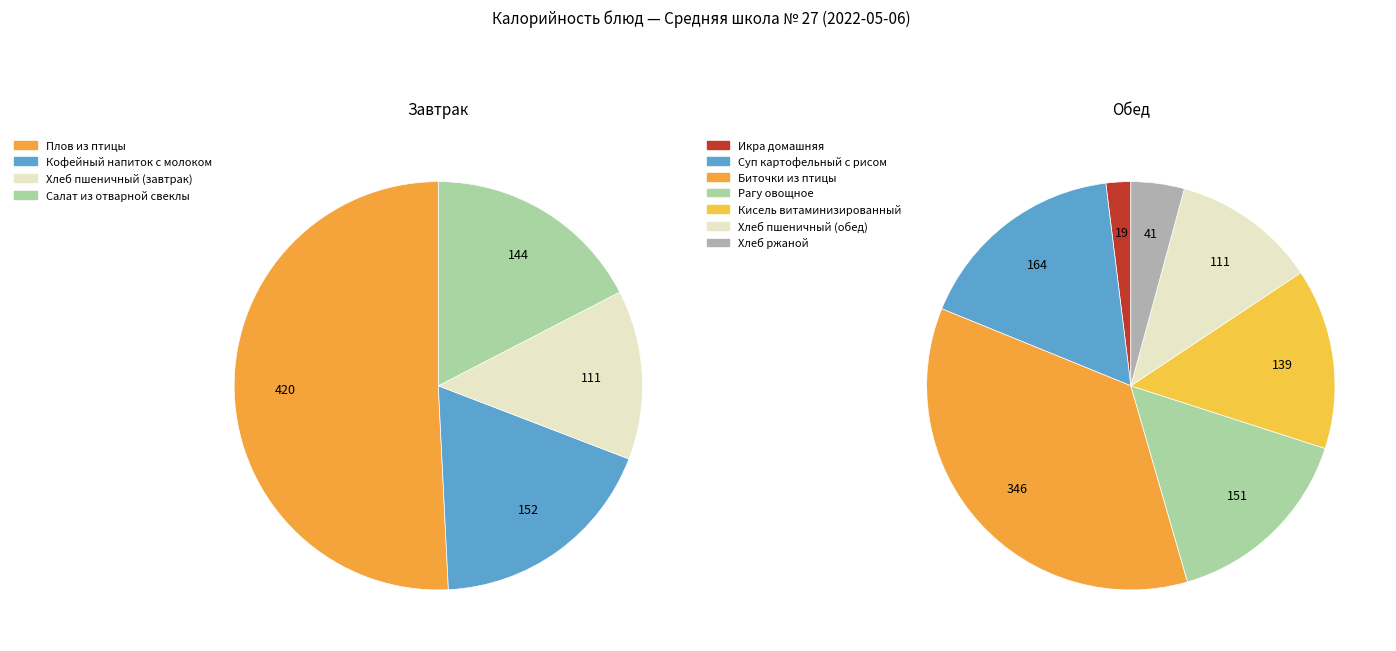

Does any single category account for the majority?

No